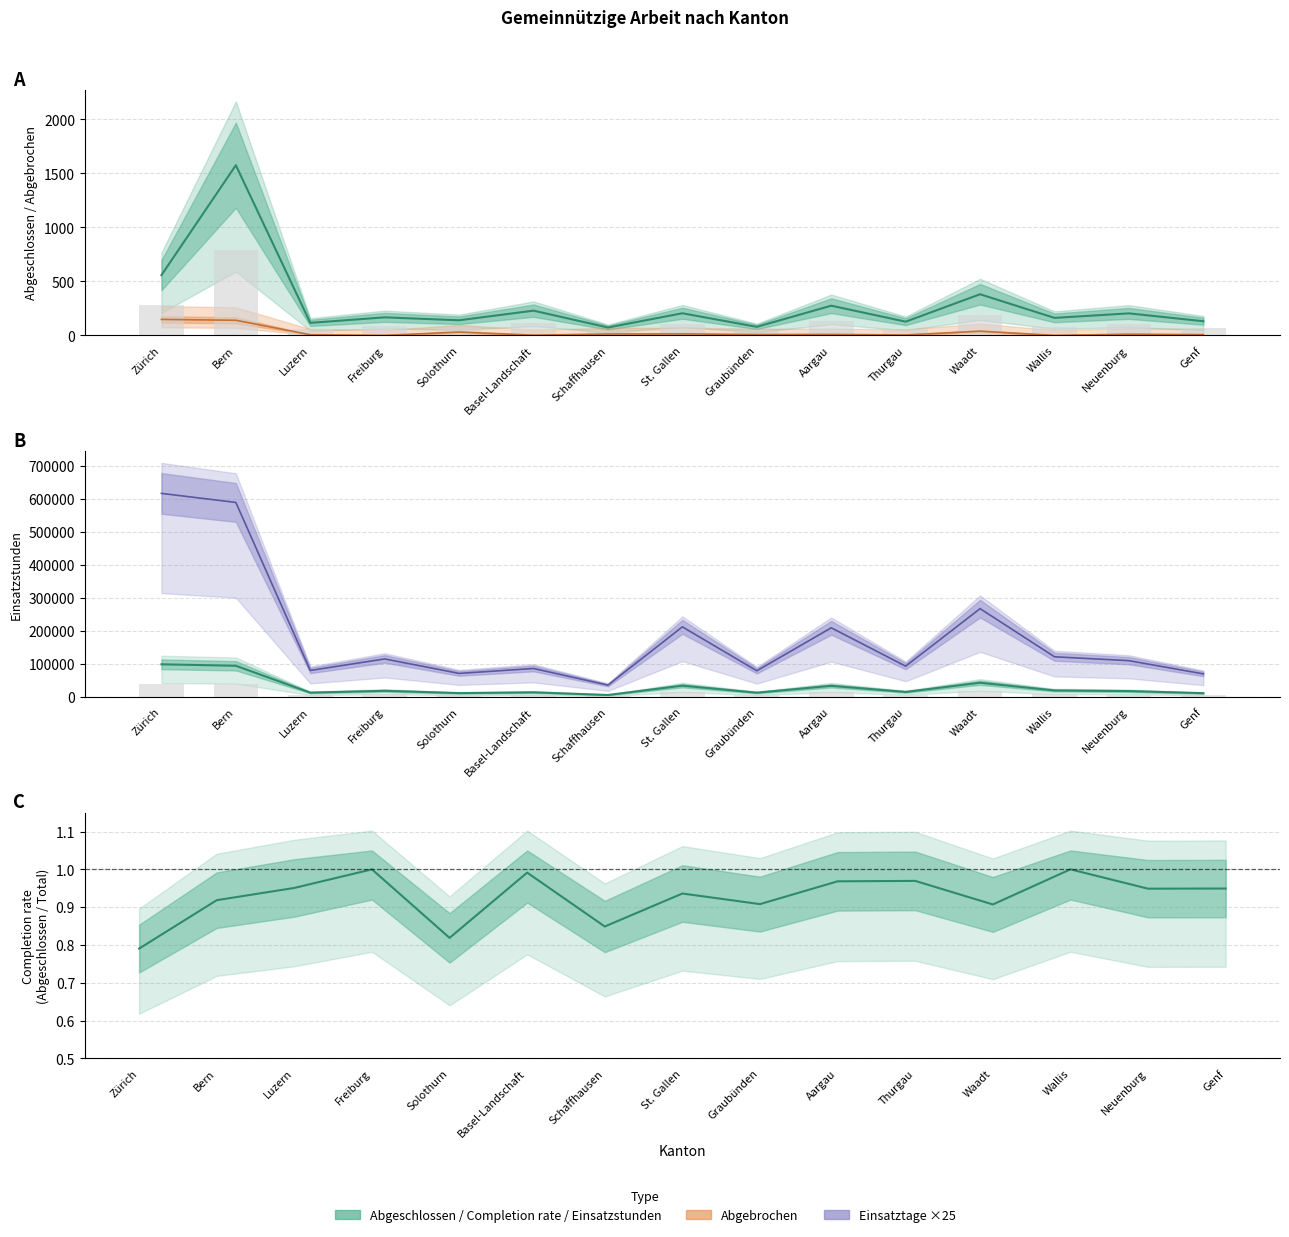

Are the bars horizontal?

No